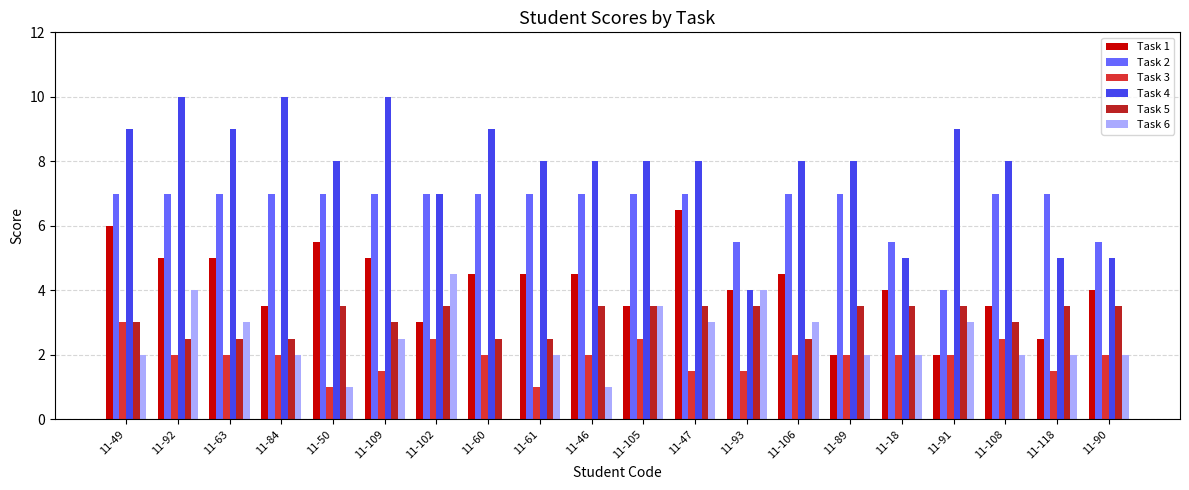

What is the sum of all Task 5 values?

62.5